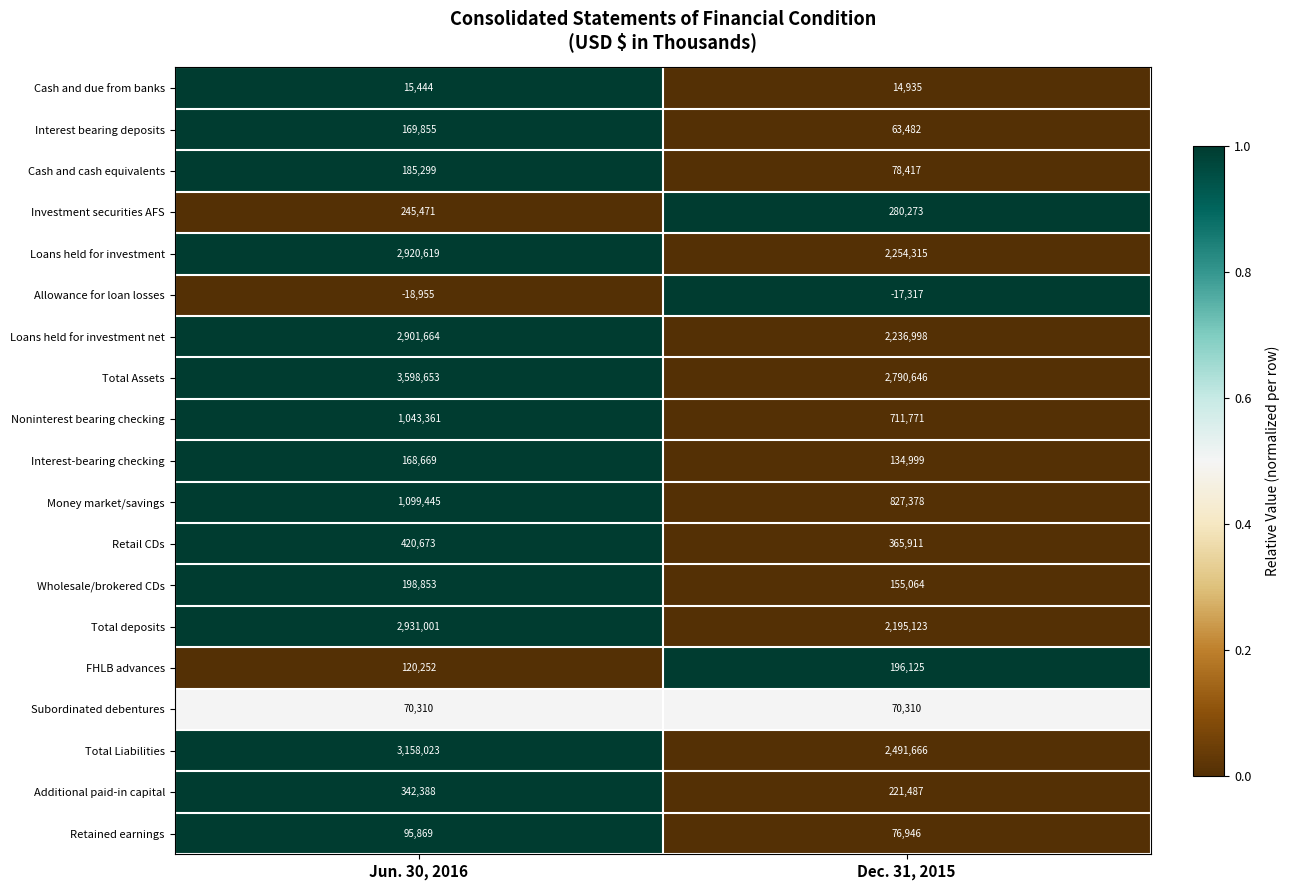

What is the total value across all series at Dec. 31, 2015?

15148529